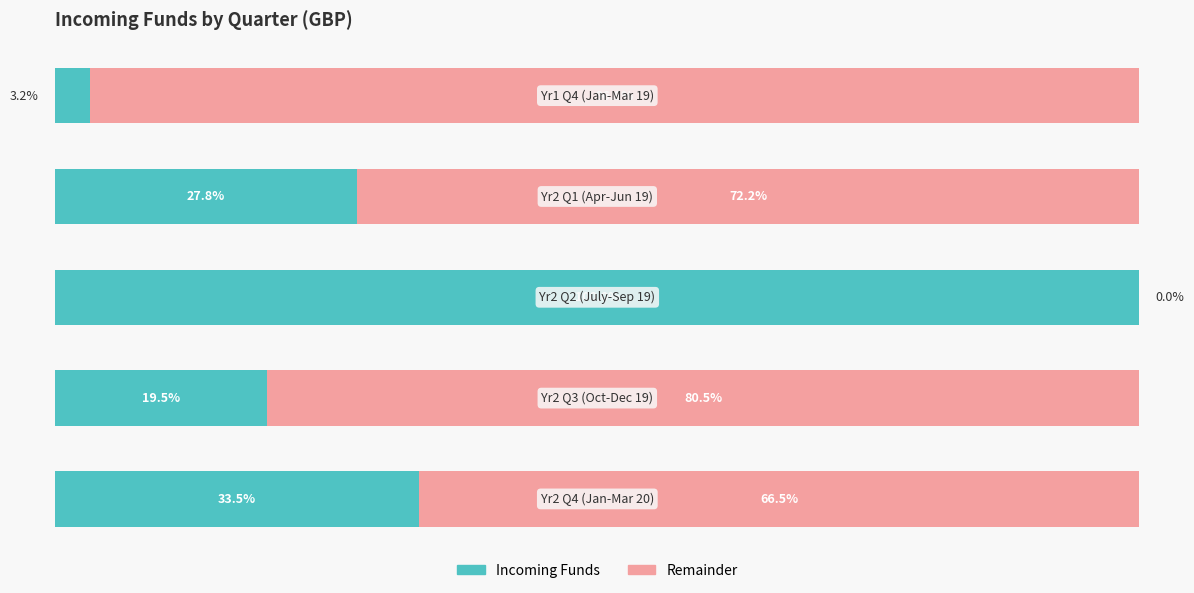

What are all the series names shown in the legend?

Incoming Funds, Remainder